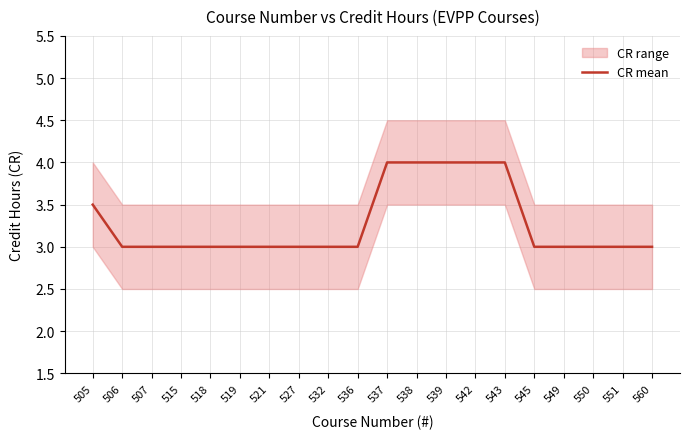

Which category has the highest value across all series?

537